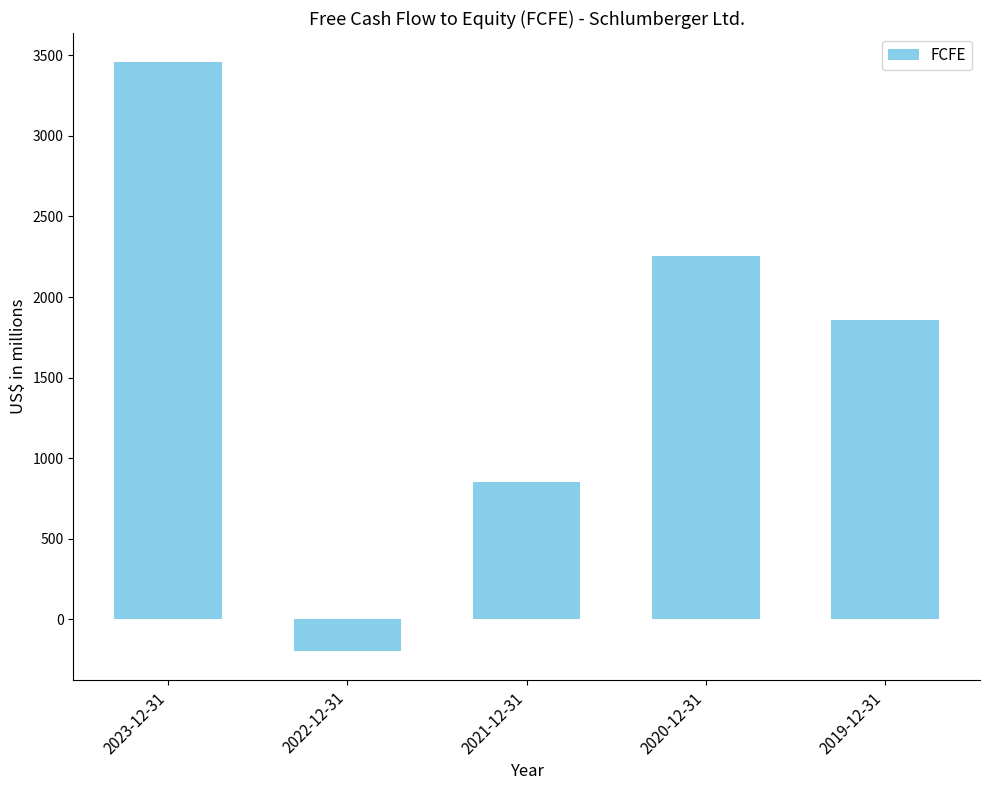

Is it true that the value at 2020-12-31 is 3538?

False